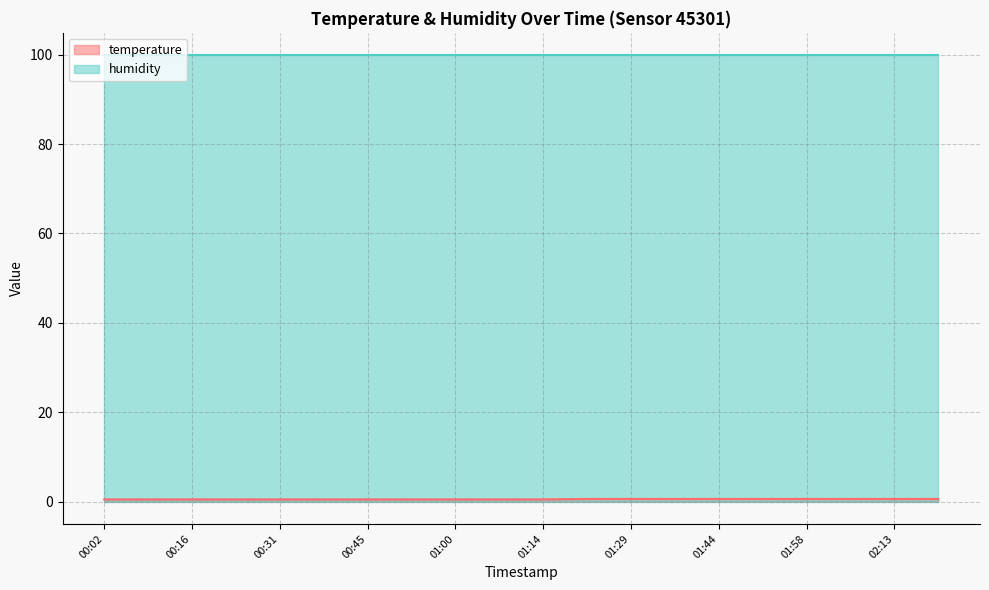

Reading left to right, extract all data points from this chart.

00:02=0.5	00:09=0.5	00:16=0.5	00:23=0.5	00:31=0.5	00:38=0.5	00:45=0.5	00:53=0.5	01:00=0.5	01:07=0.5	01:14=0.5	01:22=0.6	01:29=0.6	01:36=0.6	01:44=0.6	01:51=0.6	01:58=0.6	02:06=0.6	02:13=0.6	02:20=0.6